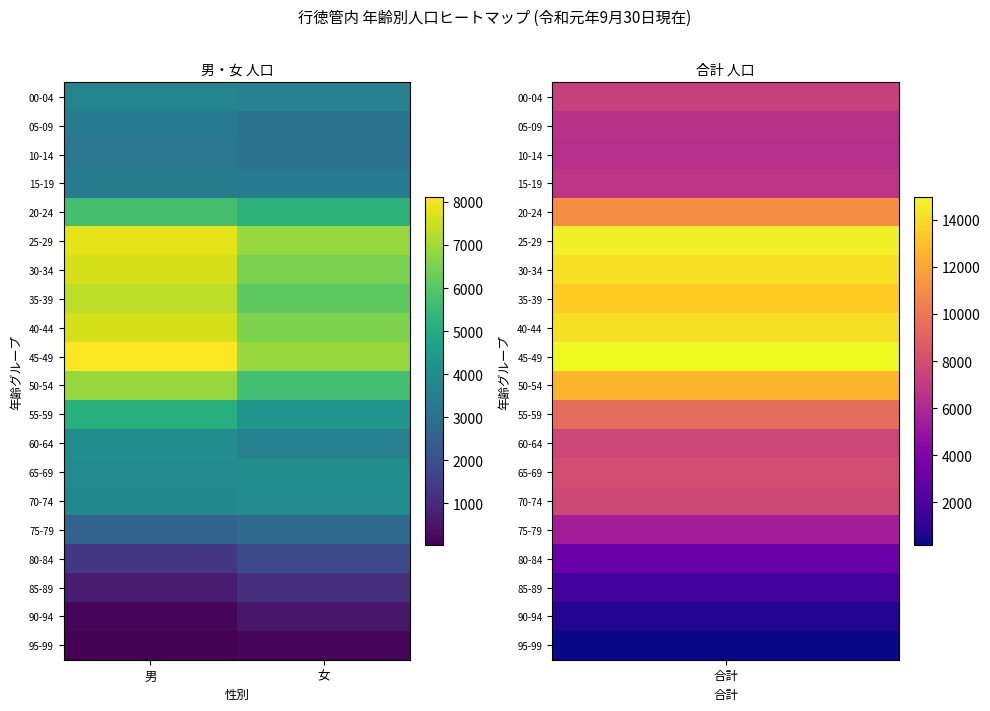

At which category is the sum across all series the highest?

男